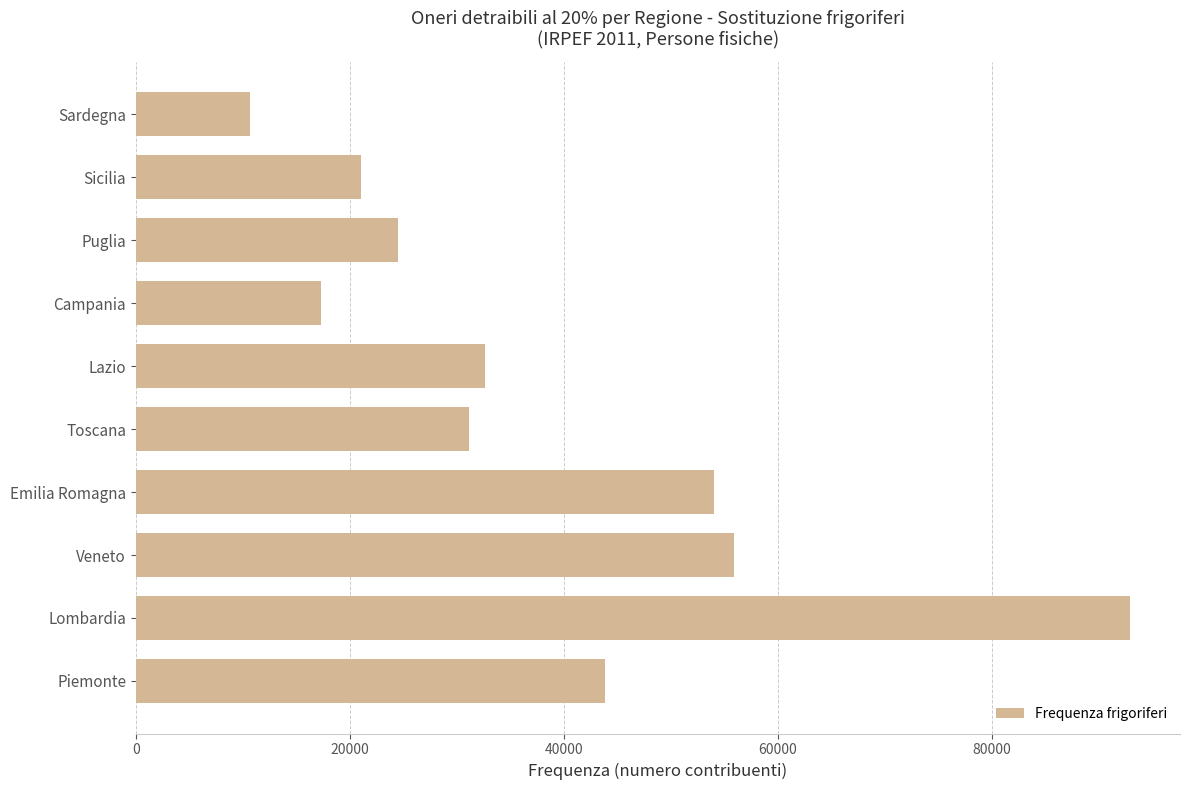

What is the difference between the second highest and minimum values?

45272